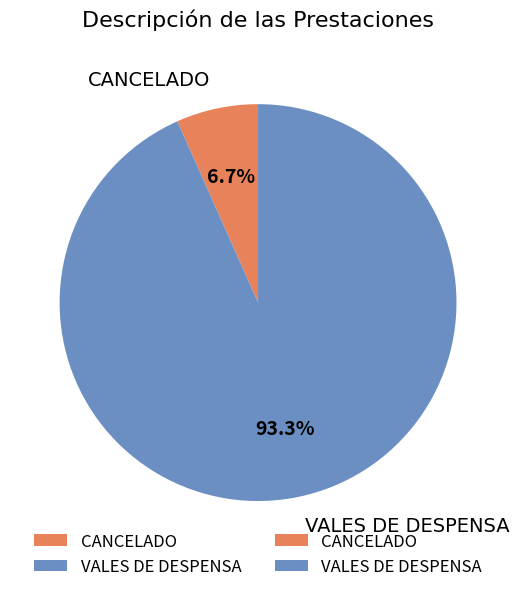

To the nearest percent, what is the average slice percentage?

50%